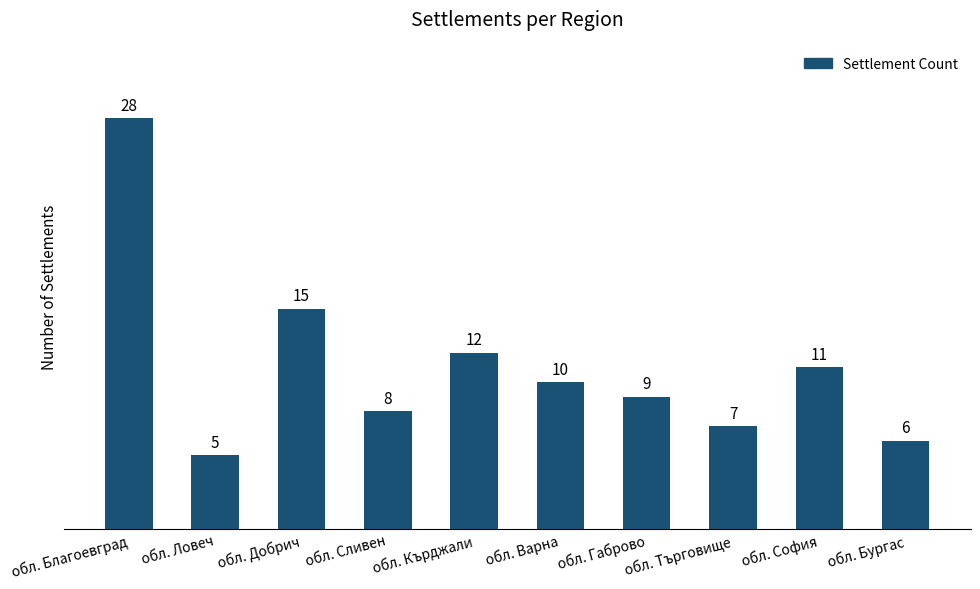

Reading right to left, transcribe all the data shown in this chart.

6	11	7	9	10	12	8	15	5	28